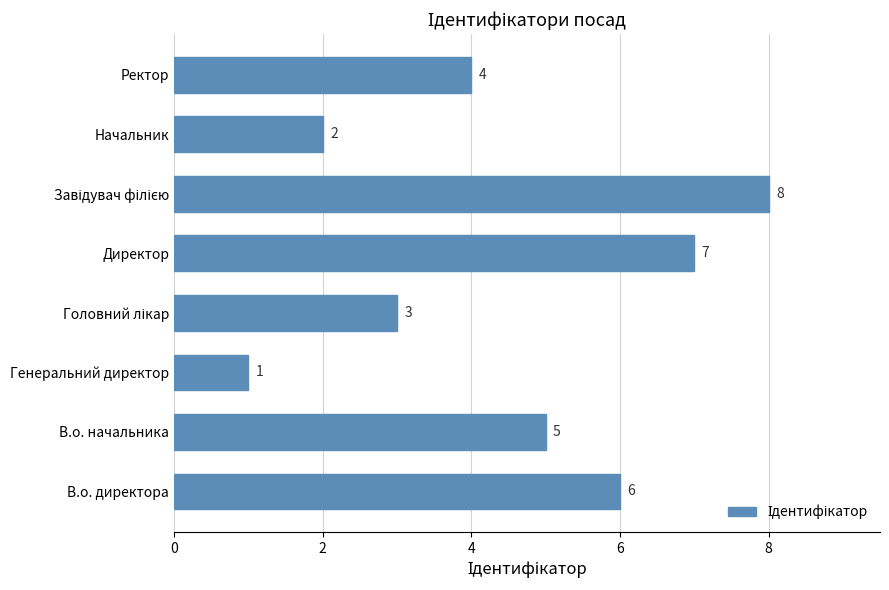

What is the sum of the values at В.о. директора and Генеральний директор?

7